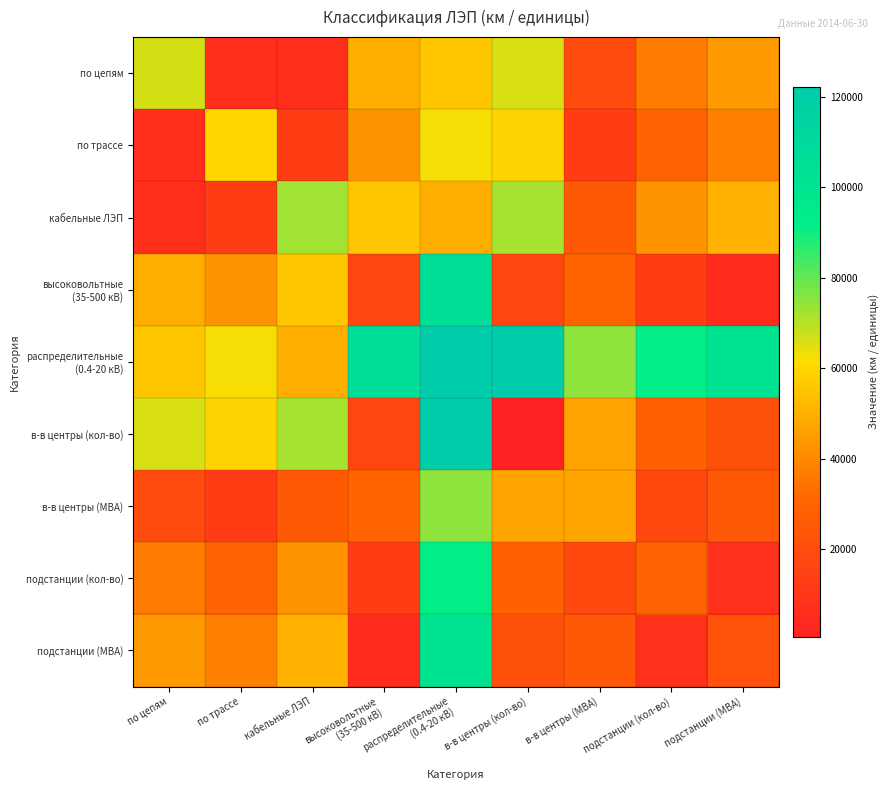

Which series changed the most between по трассе and подстанции (МВА)?

по цепям